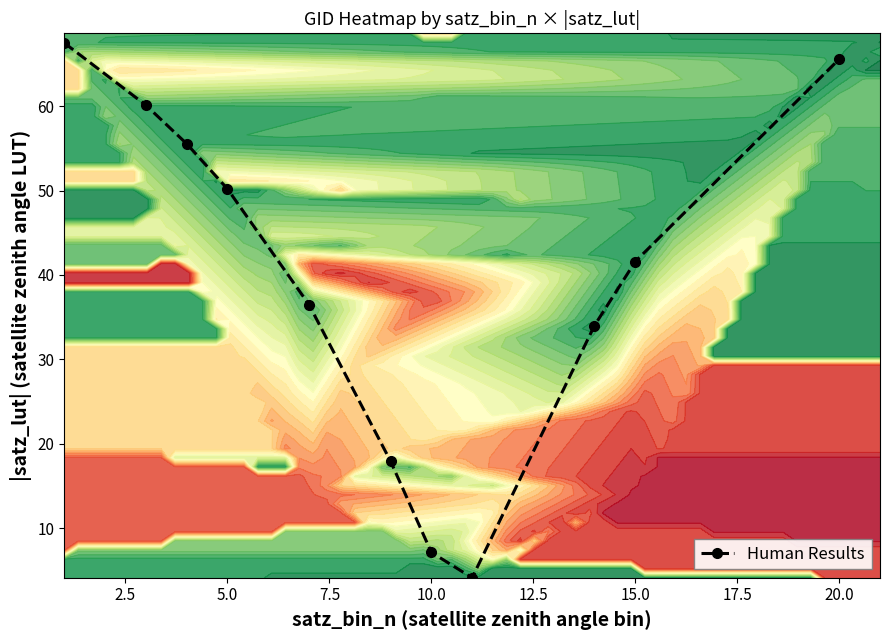

What is the smallest value displayed?

4.1